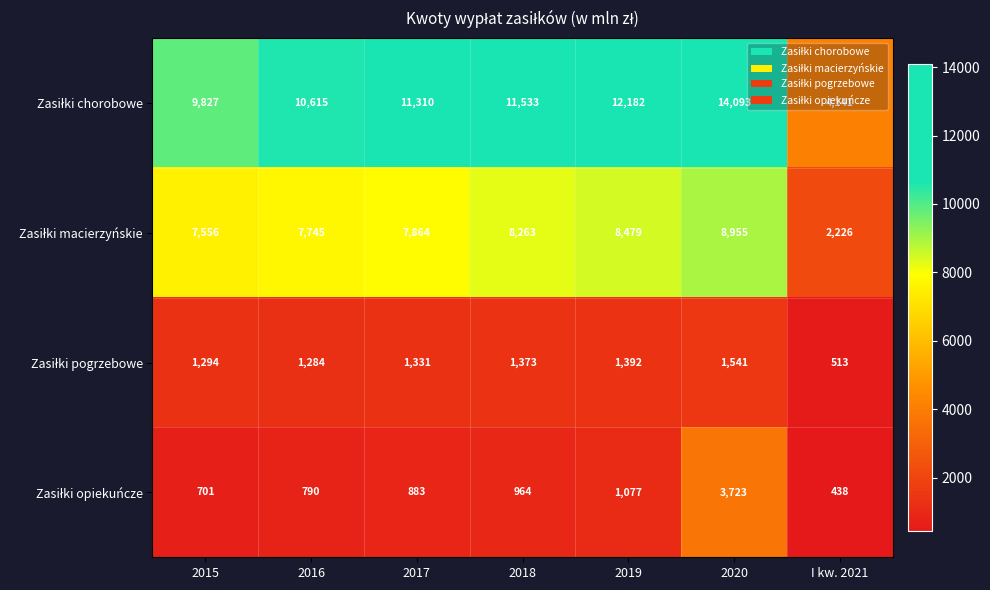

What is the total value across all series at 2016?

20434